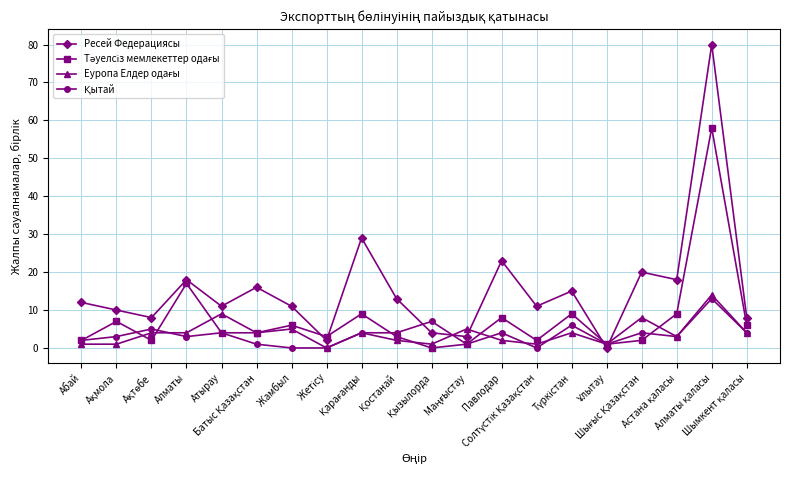

In Ресей Федерациясы, how many points are lower than both neighbors (excluding endpoints)?

7